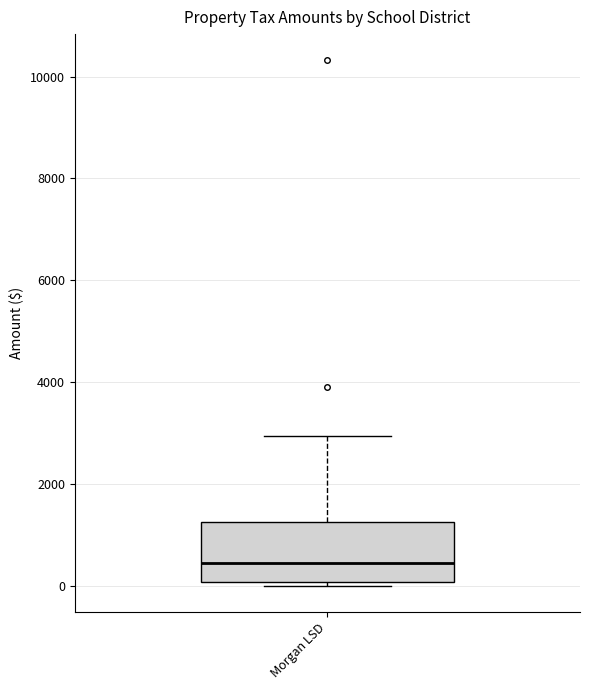

Where is the lower edge of the box for Morgan LSD on the y-axis? The values are not printed on the chart, so give them approximately, as read against the axis.

0